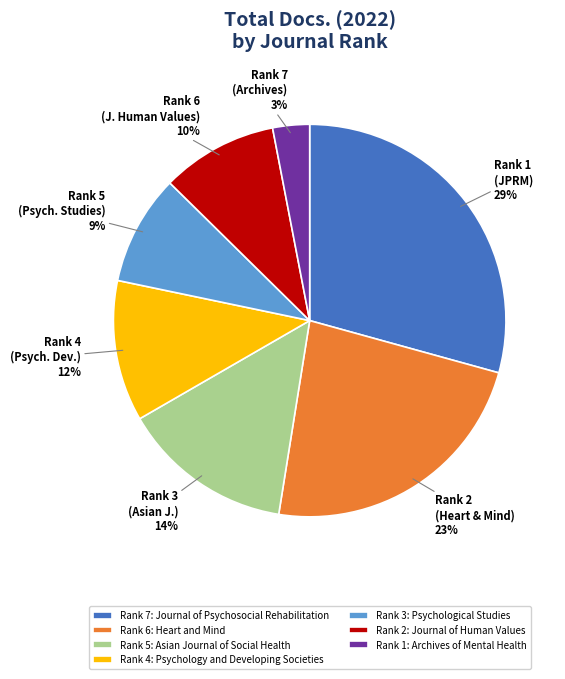

Is it true that Rank 5: Asian Journal of Social Health is 27% of the pie?

False